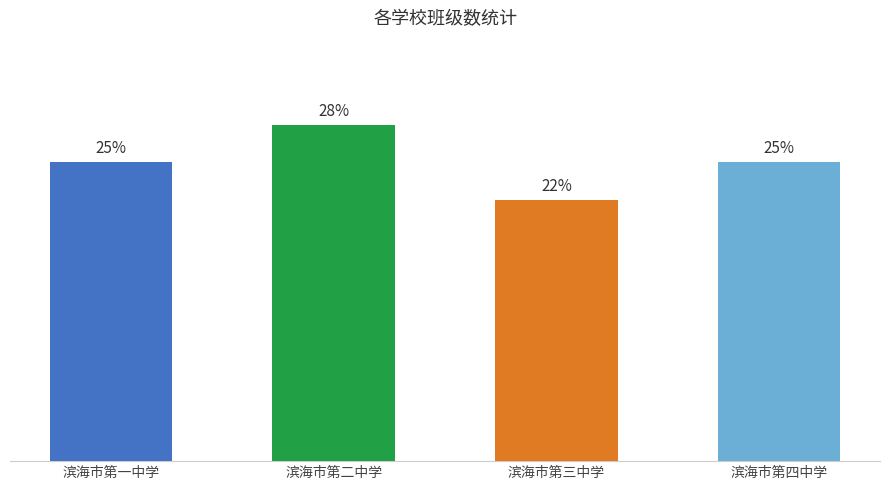

At which category does the chart reach its peak across all series?

滨海市第二中学